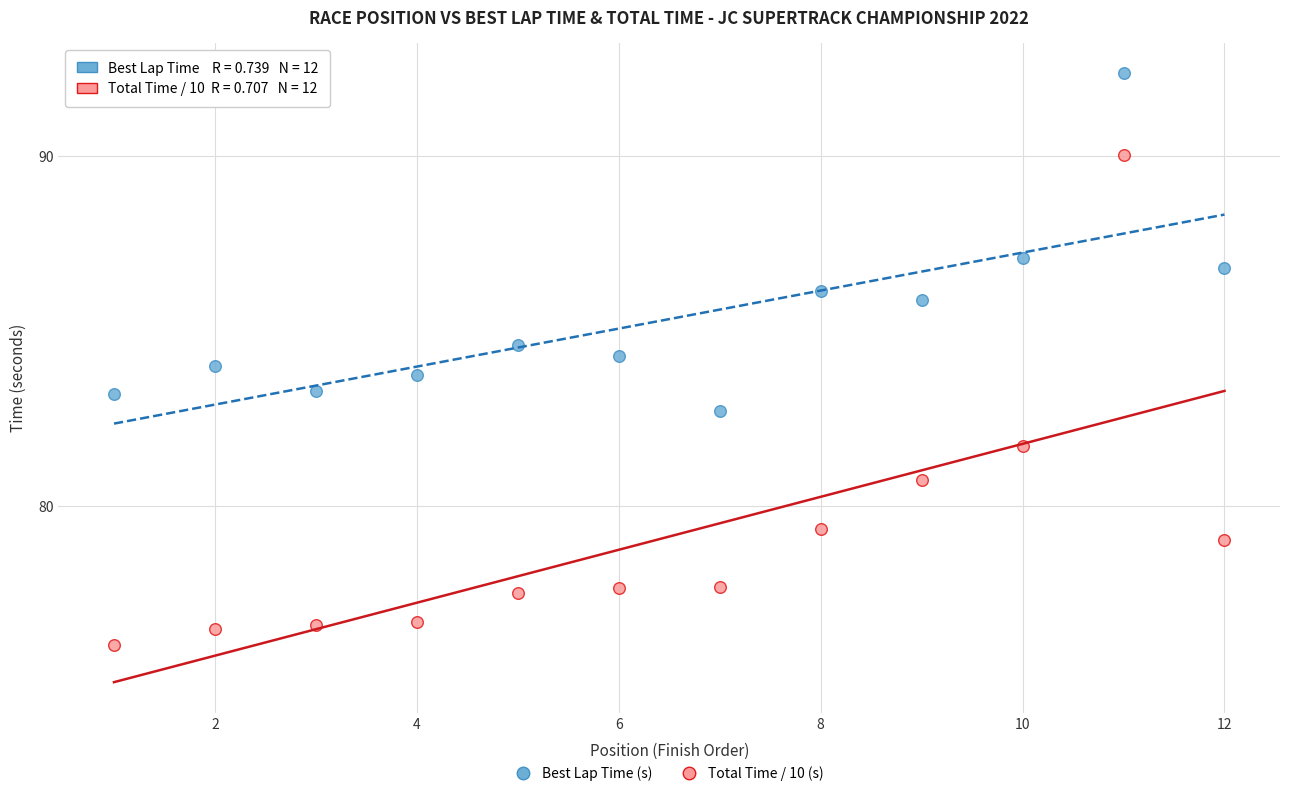

Which series reaches the minimum Y coordinate?

Total Time / 10 (s)